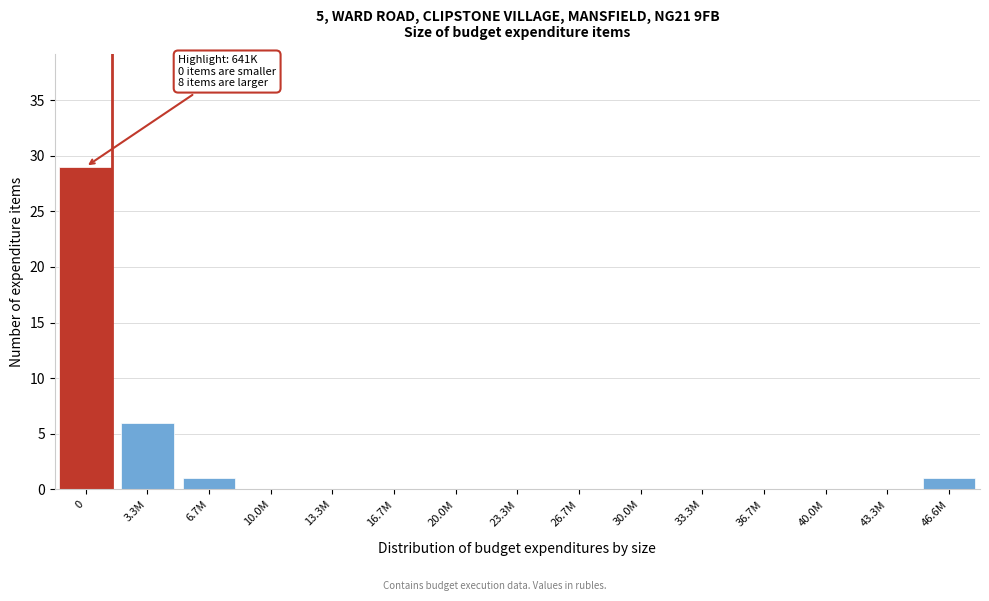

Reading left to right, list all the values displayed in this chart.

0=29	3.3M=6	6.7M=1	10.0M=0	13.3M=0	16.7M=0	20.0M=0	23.3M=0	26.7M=0	30.0M=0	33.3M=0	36.7M=0	40.0M=0	43.3M=0	46.6M=1